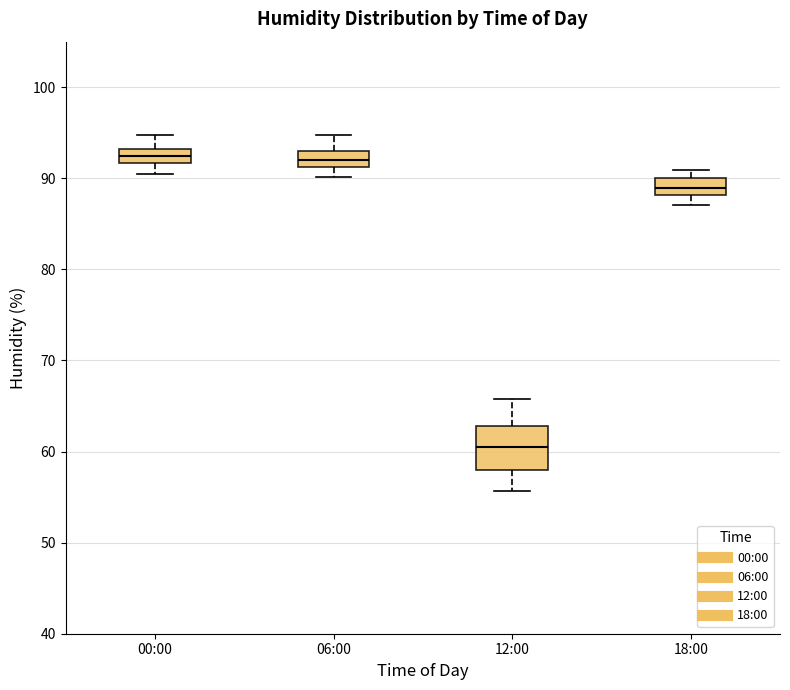

Which box is the tallest, from its lower edge to its upper edge?

12:00